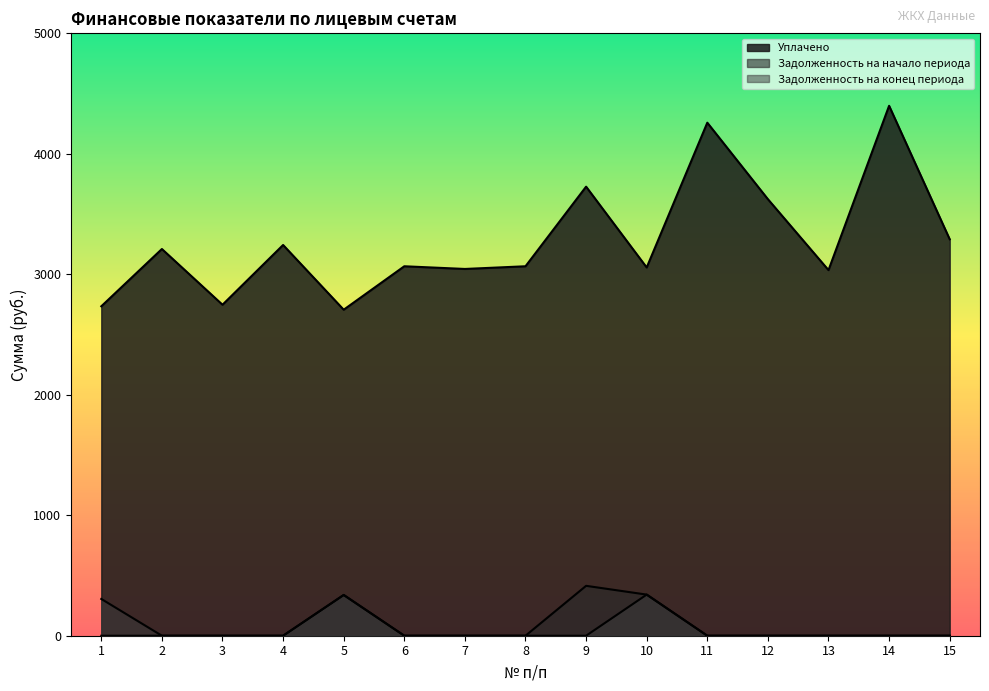

How many lines are shown in the chart?

3